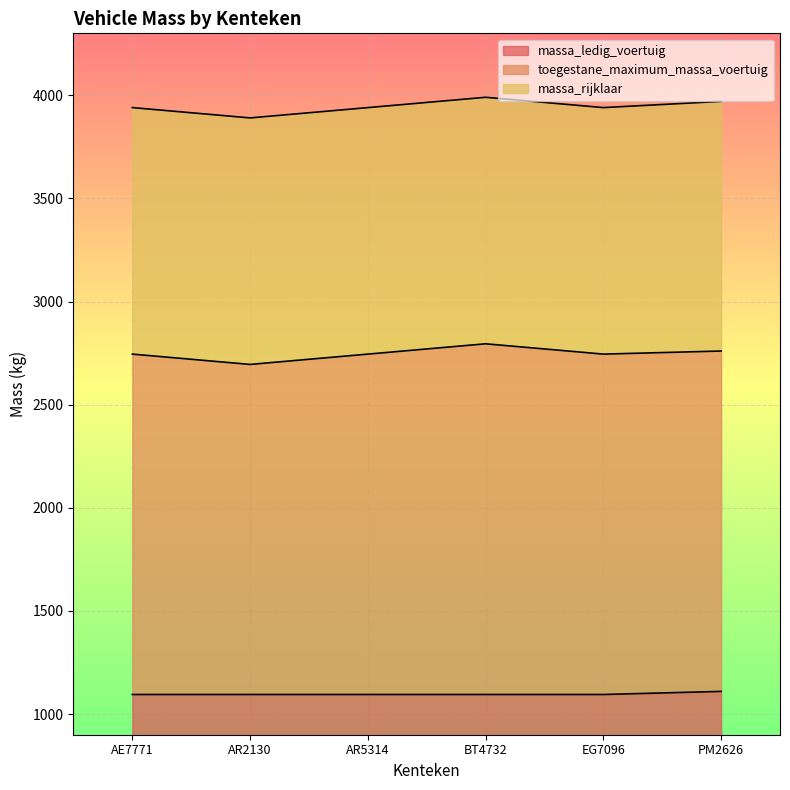

What is the lowest value of the massa_ledig_voertuig series?

1095